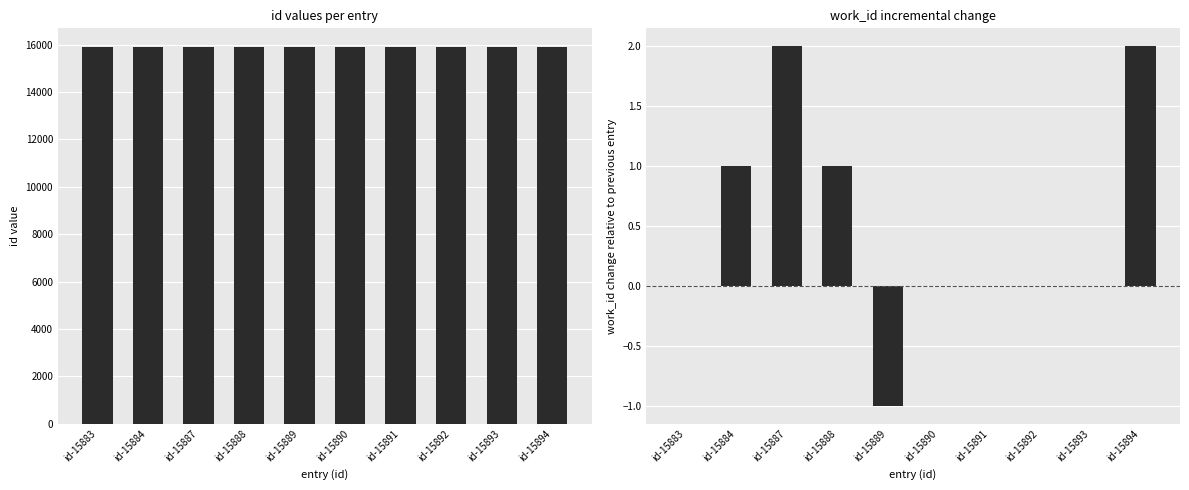

At how many categories does at least one series exceed 9669?

10